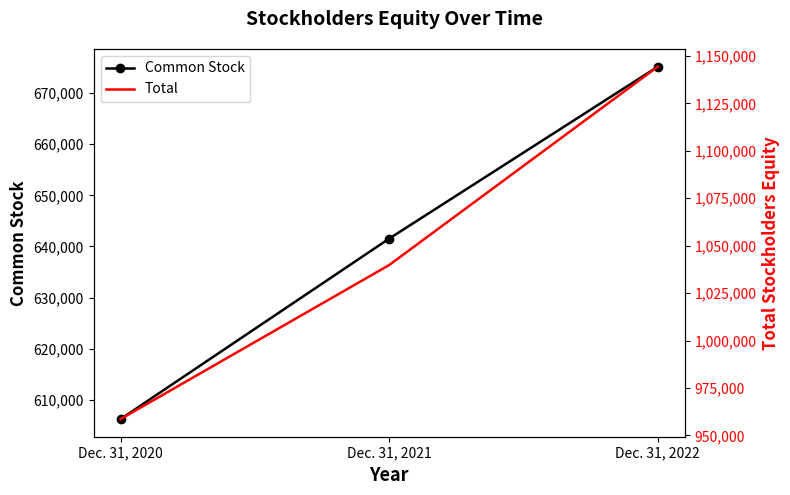

Is it true that Common Stock equals 160495 at Dec. 31, 2022?

False